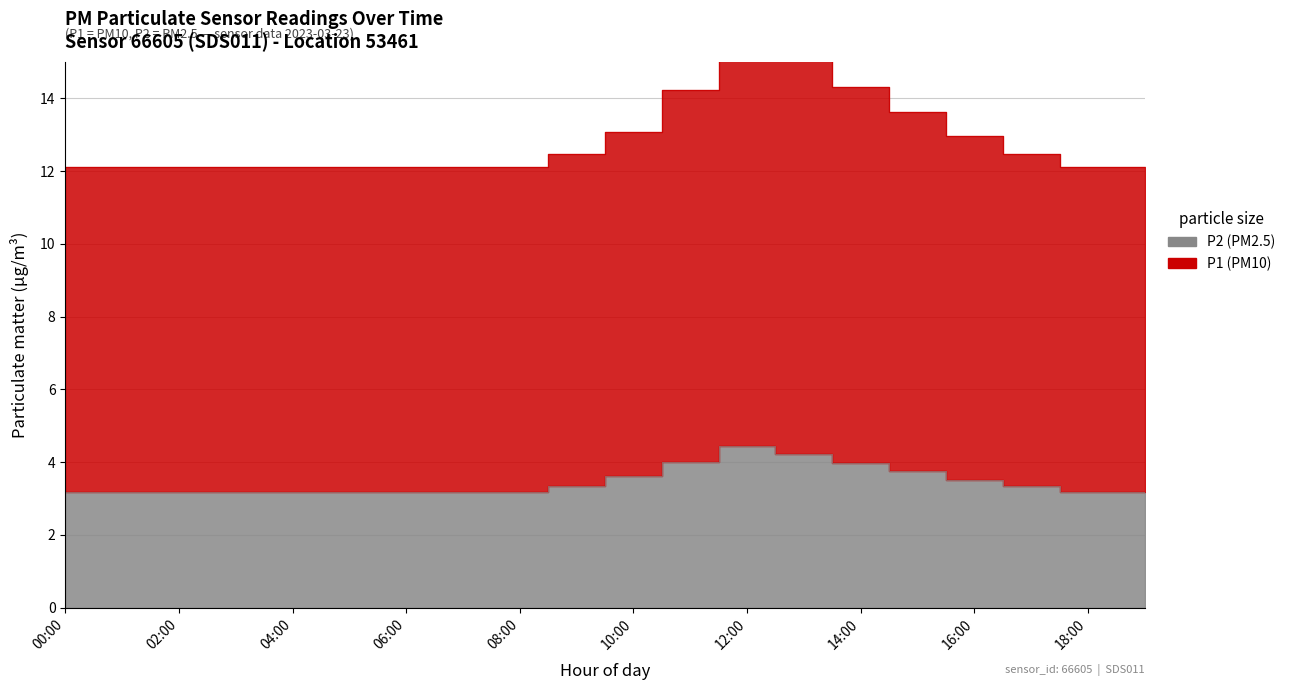

What are all the series names shown in the legend?

P1, P2